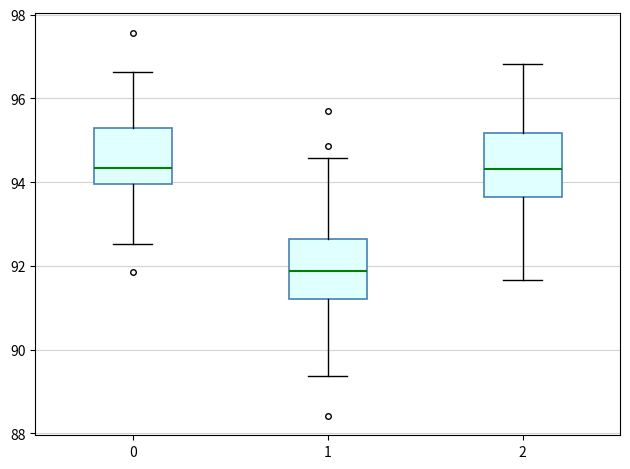

Reading left to right, transcribe this box plot: for each box, give where its median line is, the range the box spans, and where its two whiskers end, as read against the y-axis. The values are not printed on the chart, so give them approximately, as read against the axis.

0: median 94.4, box 94.0 to 95.2, whiskers 92.6 to 96.6
1: median 91.8, box 91.2 to 92.6, whiskers 89.4 to 94.6
2: median 94.4, box 93.6 to 95.2, whiskers 91.6 to 96.8